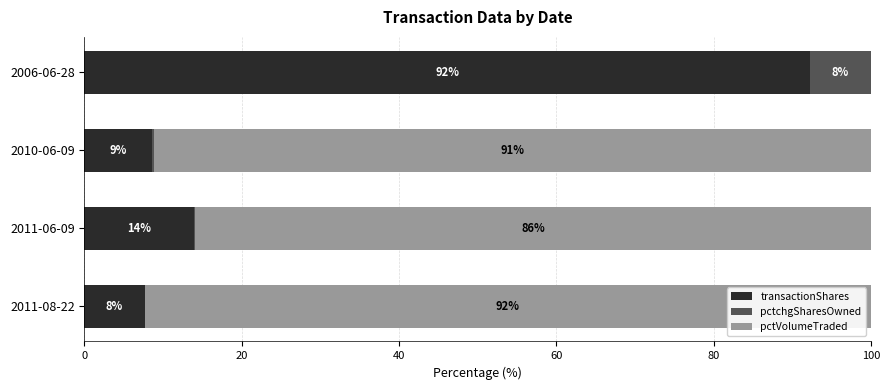

What is the sum of all transactionShares values?

122.5